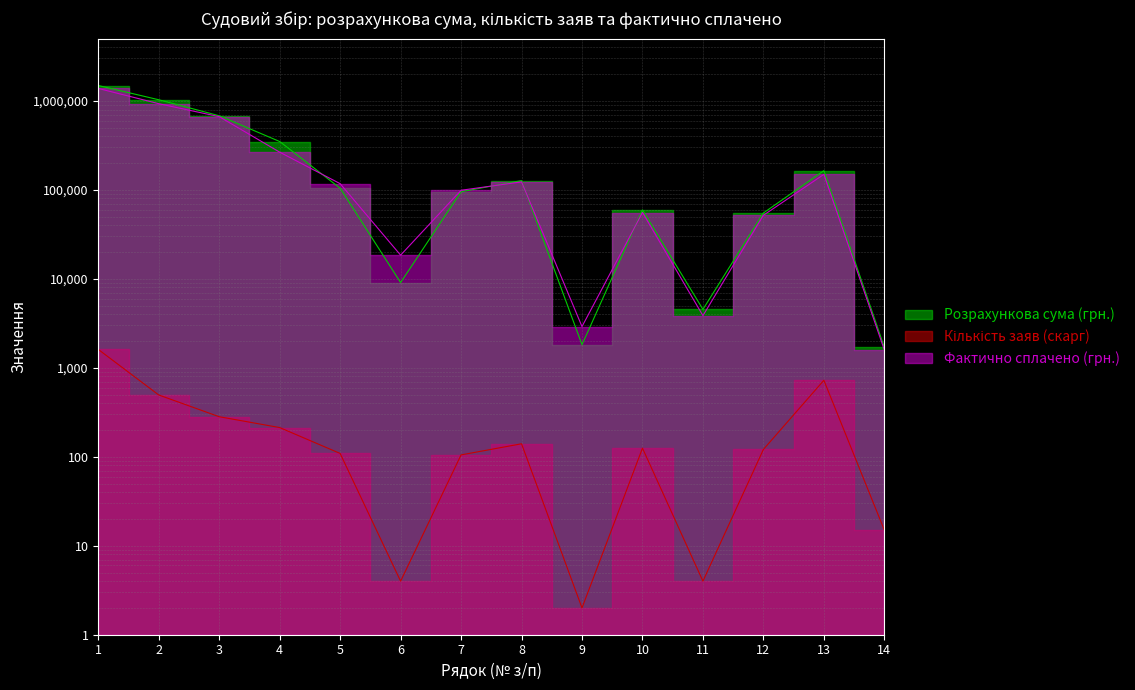

What is the sum of the Фактично сплачено (грн.) values at 7 and 4?

364419.5